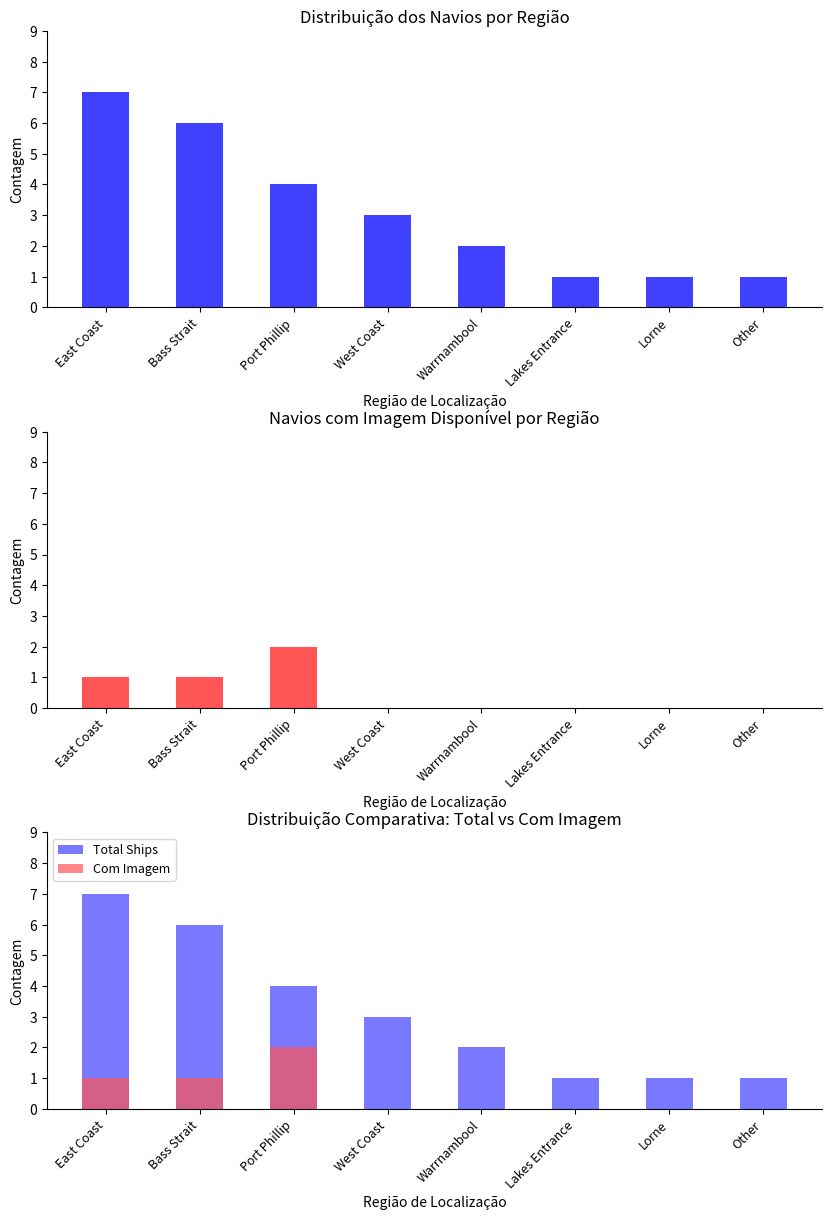

Which series has the largest total across all categories?

Total Ships